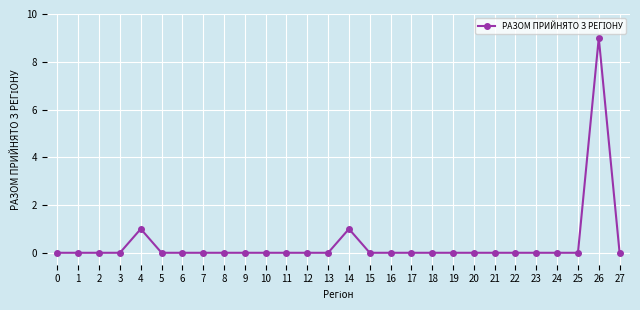

Reading left to right, extract all data points from this chart.

0=0	1=0	2=0	3=0	4=1	5=0	6=0	7=0	8=0	9=0	10=0	11=0	12=0	13=0	14=1	15=0	16=0	17=0	18=0	19=0	20=0	21=0	22=0	23=0	24=0	25=0	26=9	27=0